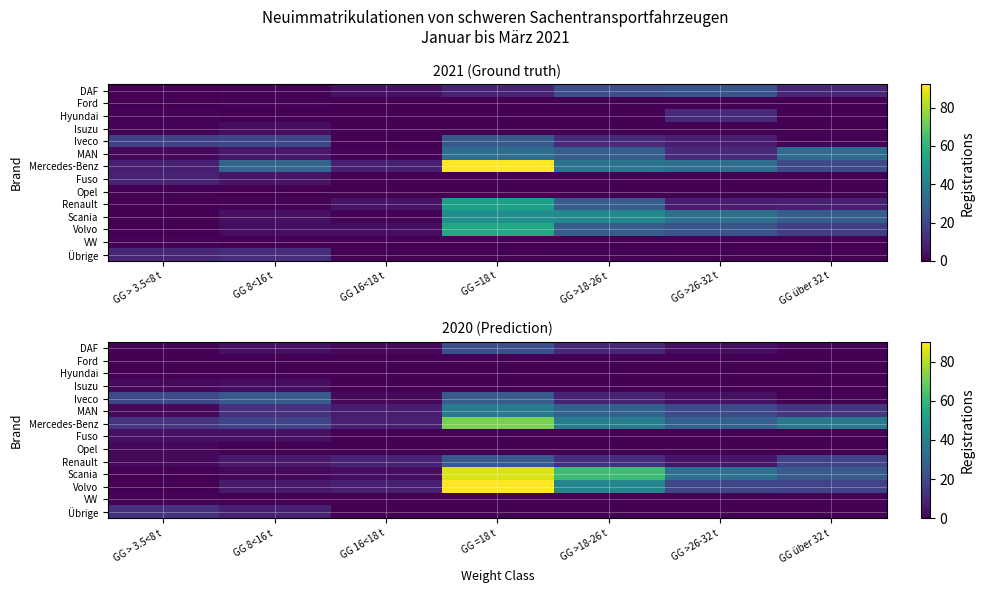

List the series in order of their peak value, highest first.

Volvo, Scania, Mercedes-Benz, MAN, Iveco, Renault, DAF, Übrige, Fuso, Isuzu, Opel, VW, Ford, Hyundai